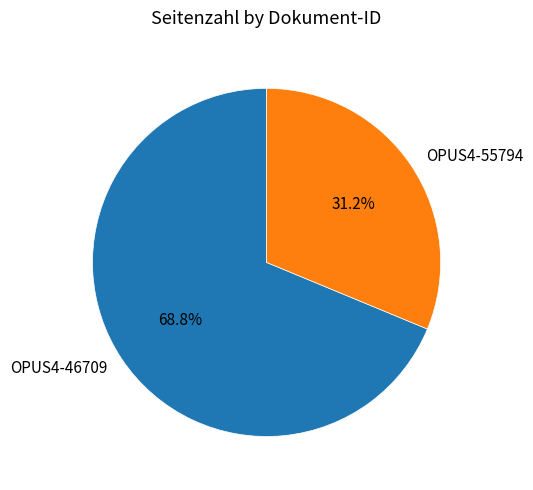

Is OPUS4-46709 the majority of the pie?

Yes